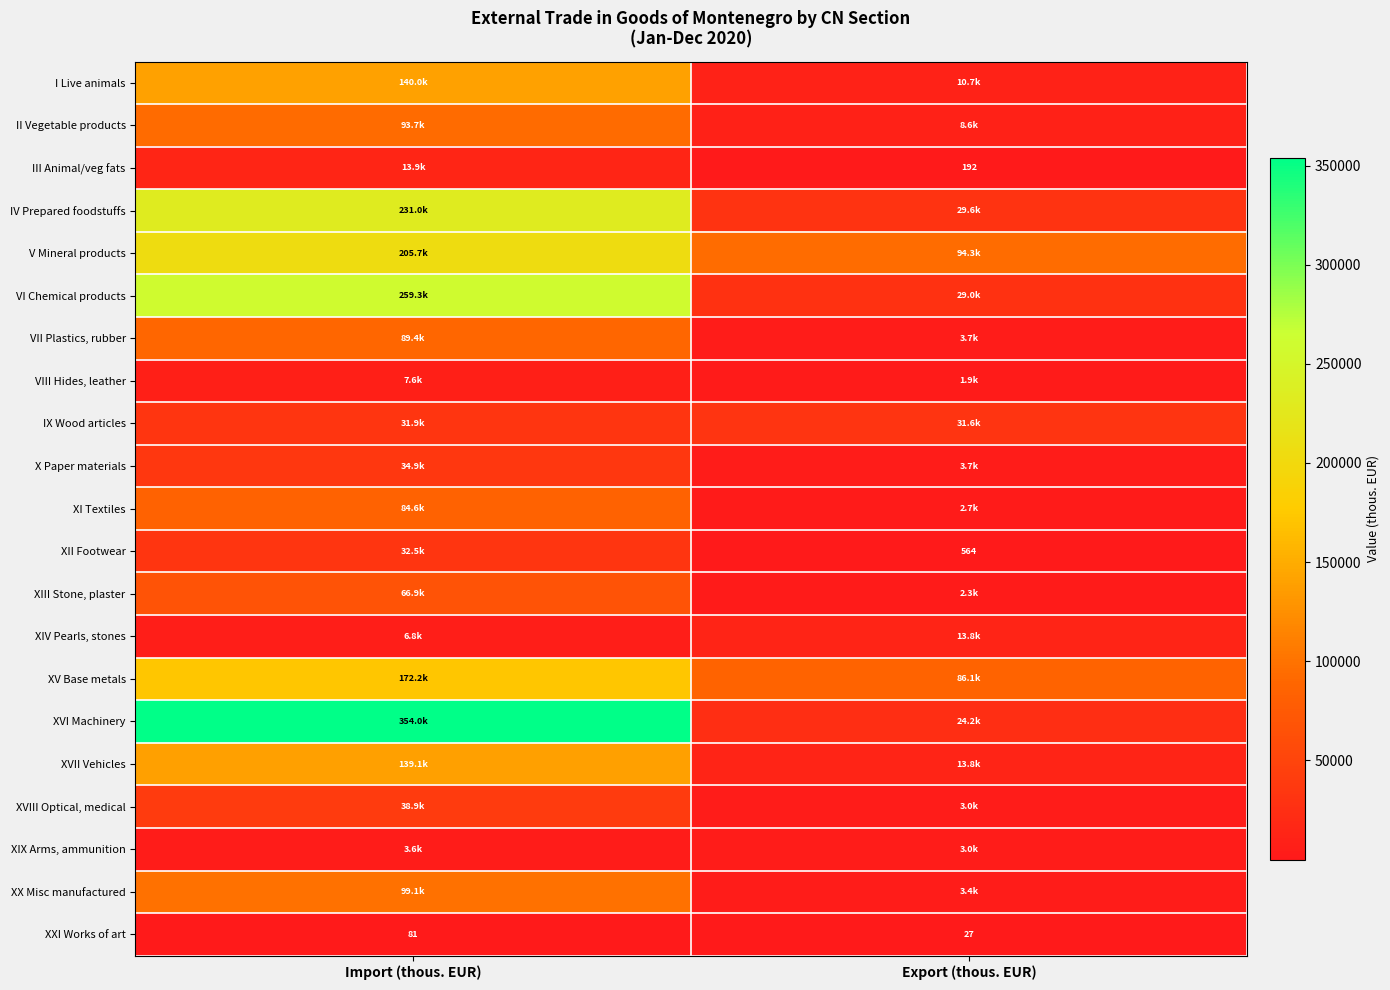

What is the highest value of the I Live animals series?

140047.3